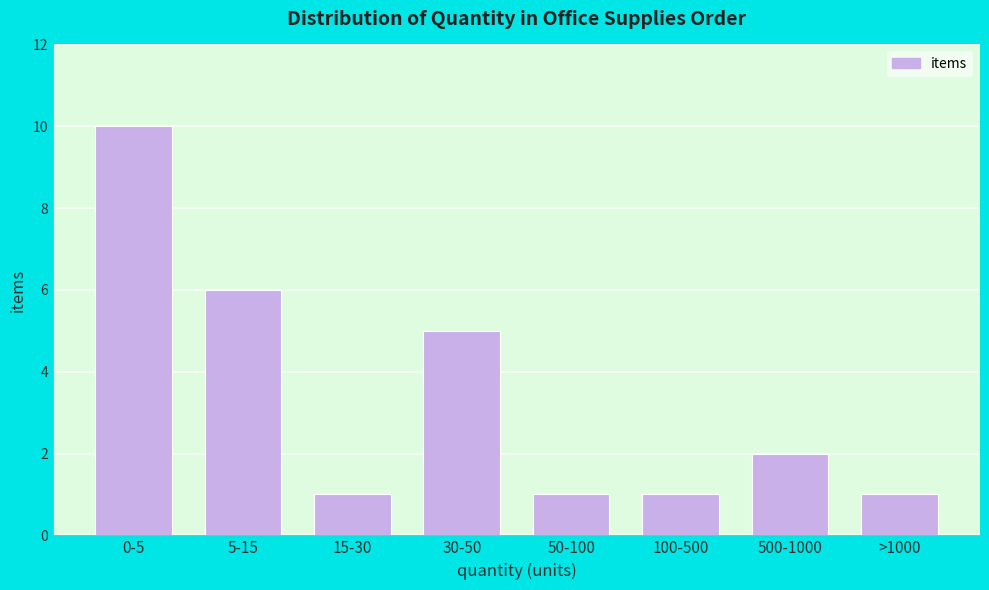

Reading right to left, what are all the values shown in this chart?

>1000=1	500-1000=2	100-500=1	50-100=1	30-50=5	15-30=1	5-15=6	0-5=10